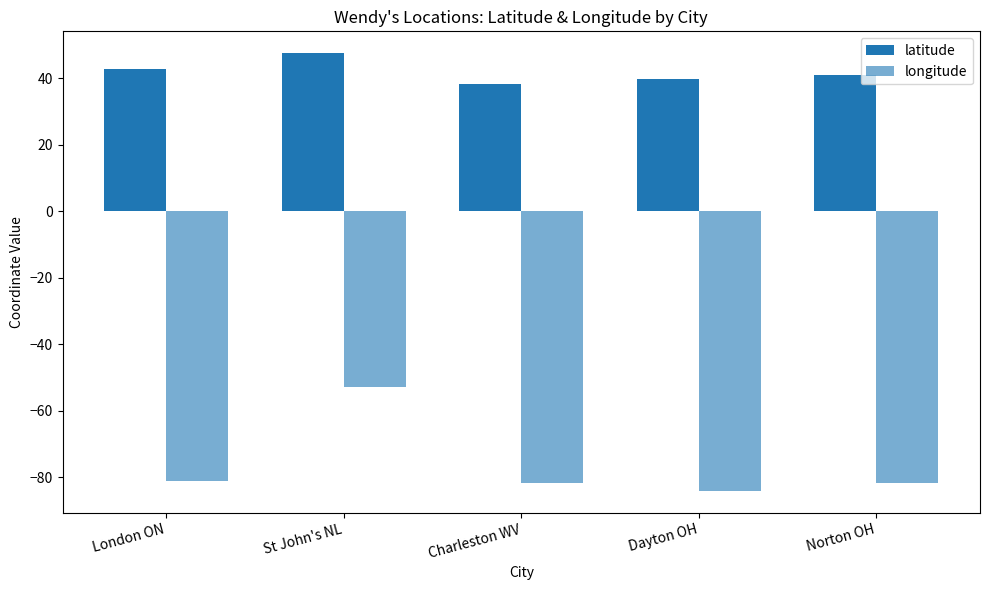

What is the spread (max minus min) of values at Dayton OH?

123.9